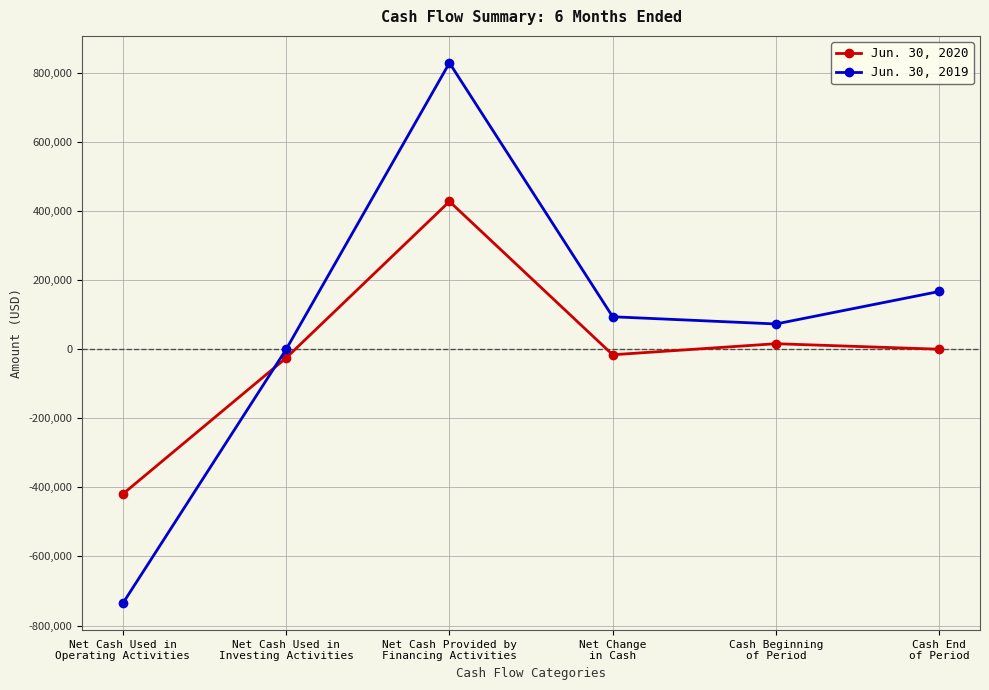

Which series ends up on top after the final intersection of Jun. 30, 2020 and Jun. 30, 2019?

Jun. 30, 2019